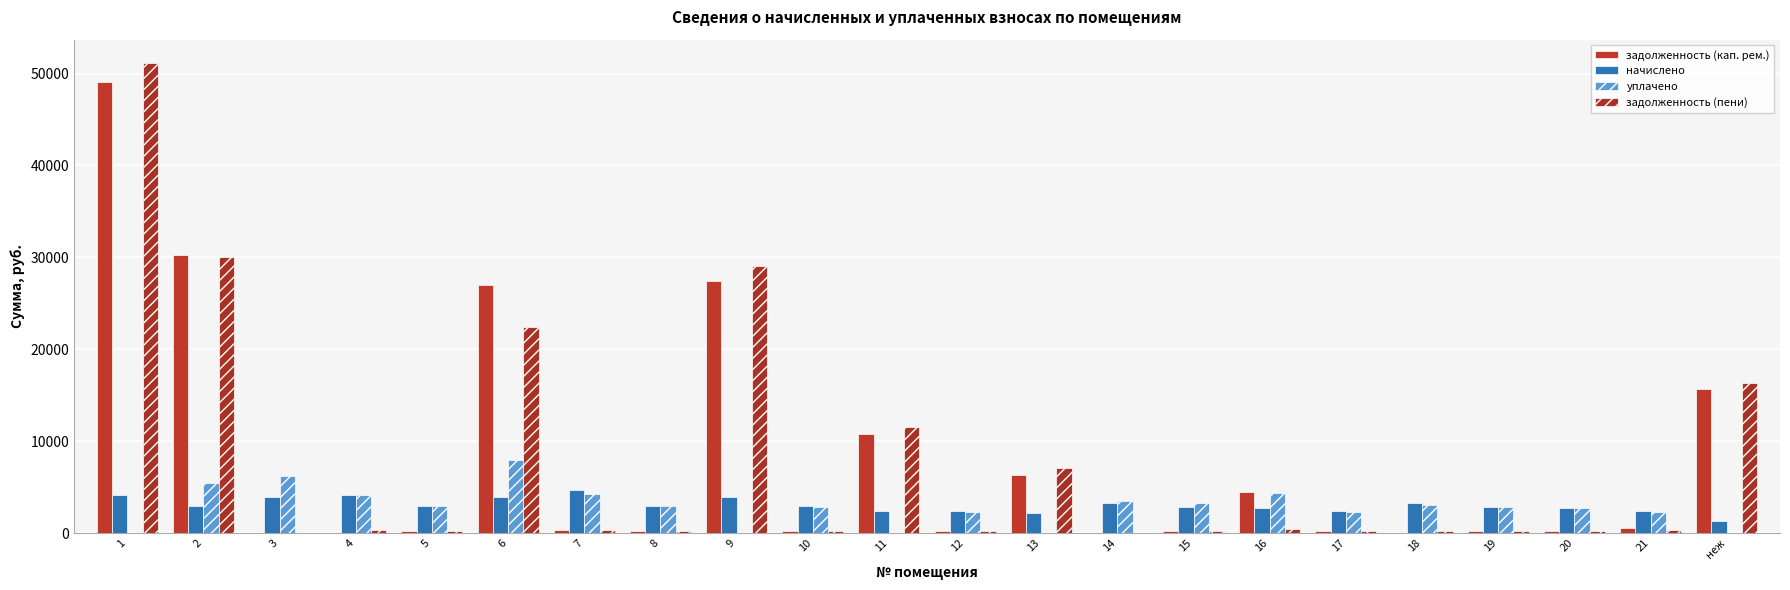

What is the sum of the задолженность (пени) values at 1 and 14?

51128.9